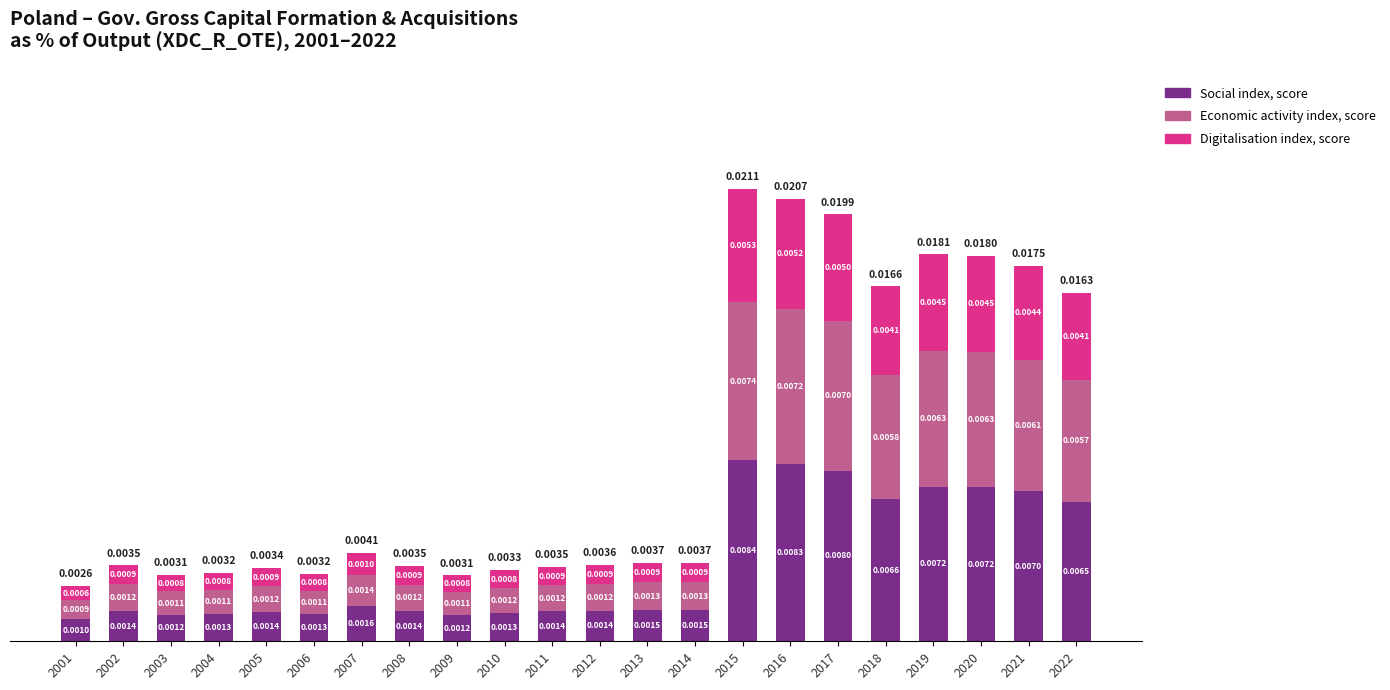

At which category is the sum across all series the highest?

2015